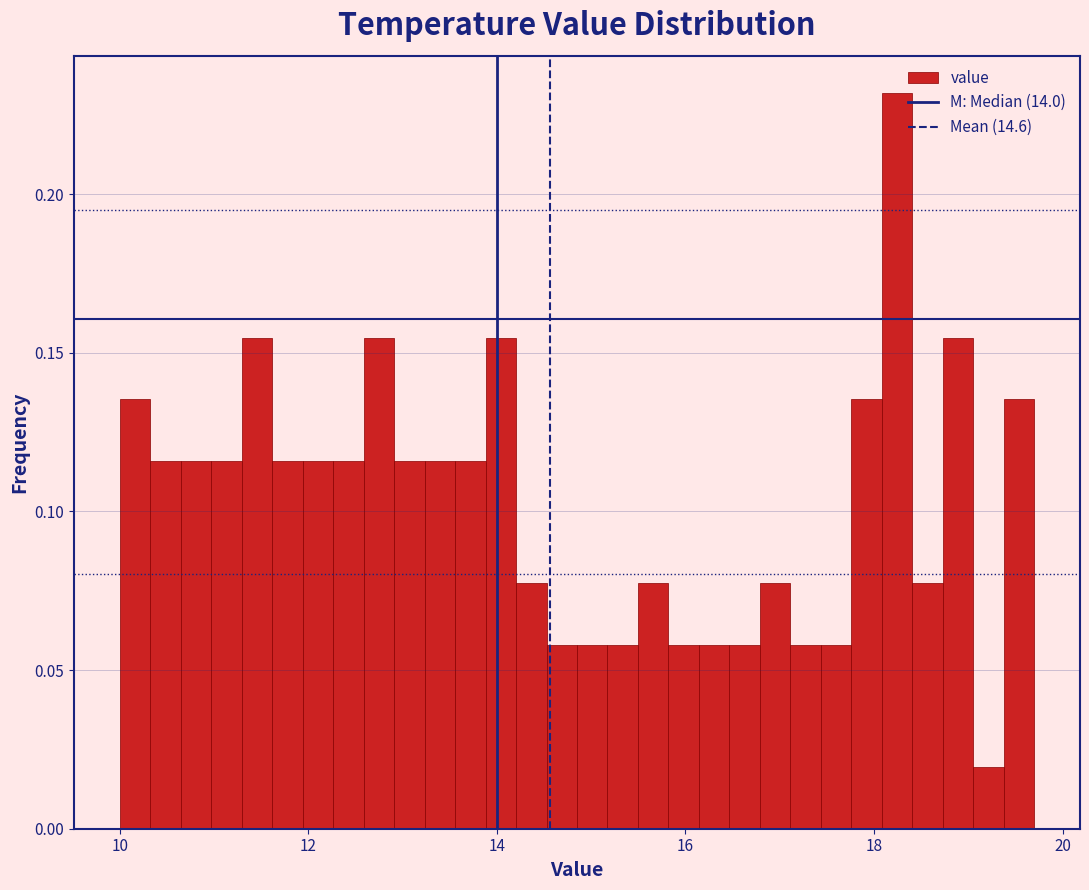

Read against the x-axis, roughly where is the centre of the tallest bar?

18.2